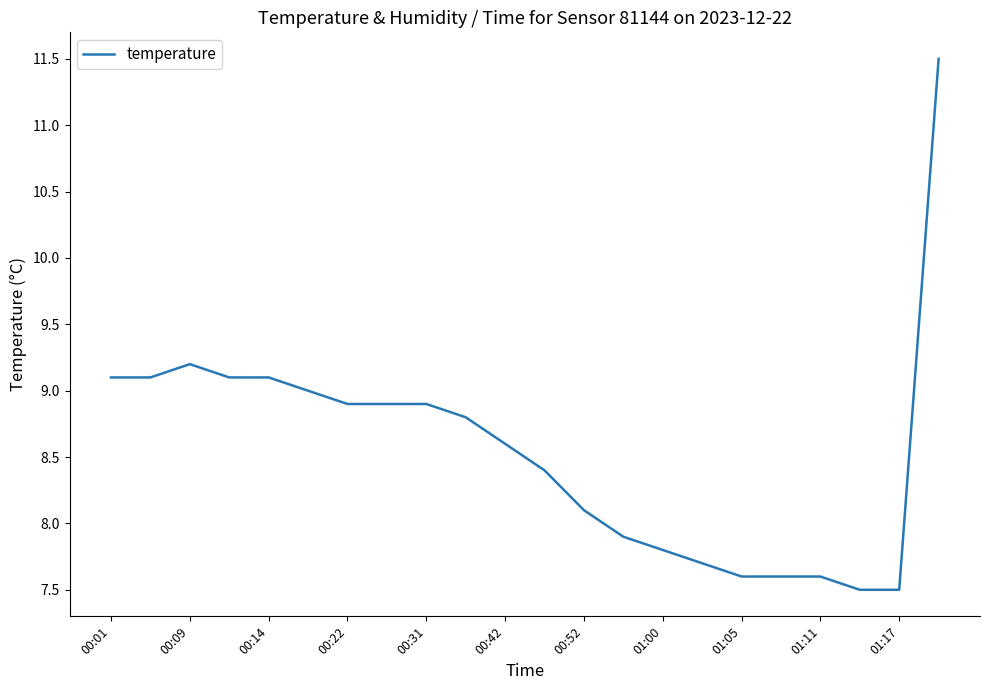

What is the difference between the maximum and minimum values?

4.0